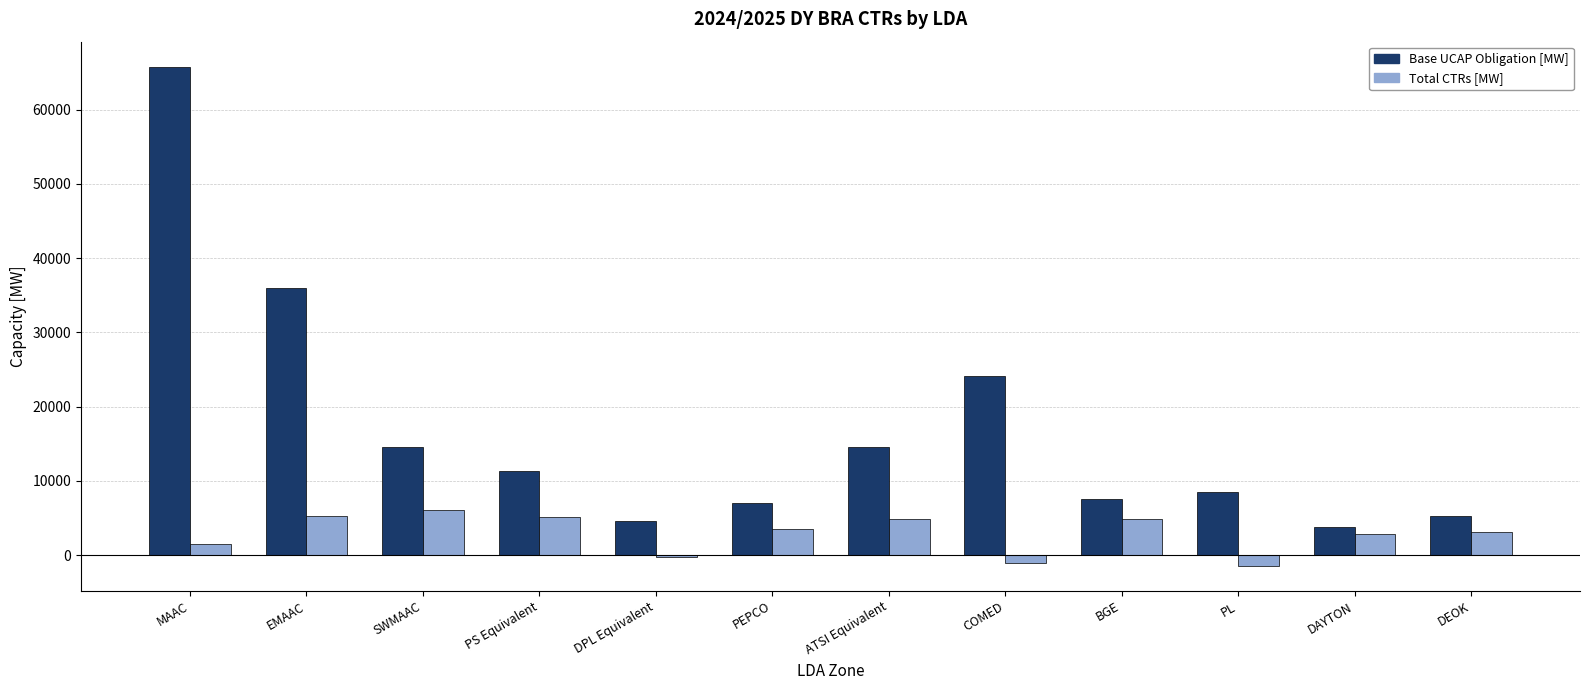

True or false: Base UCAP Obligation [MW] has a value of 65797.4 at MAAC.

True